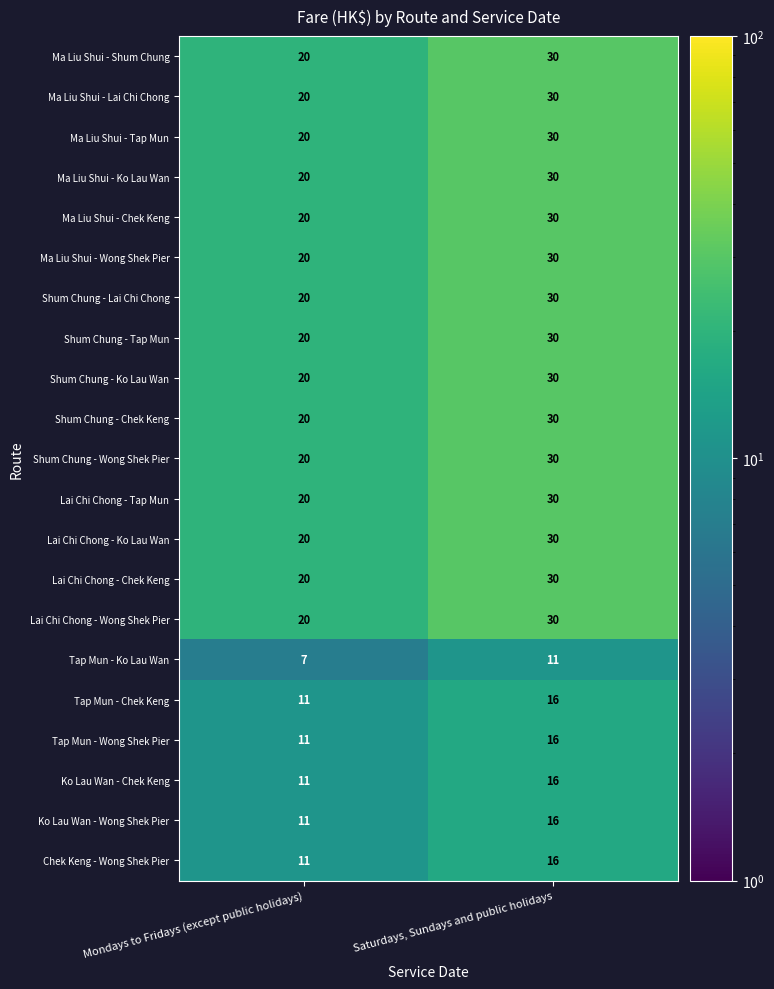

At how many categories does at least one series exceed 10?

2